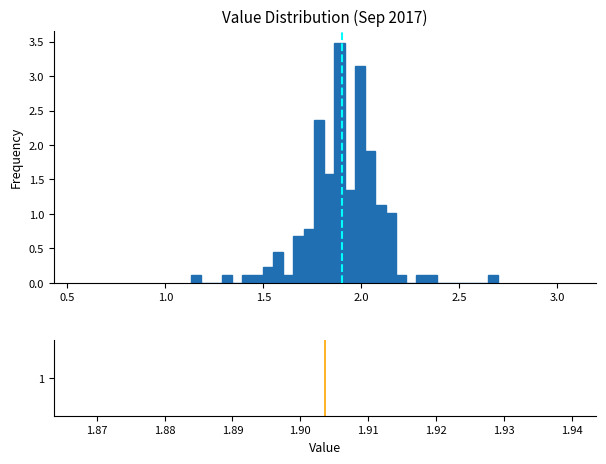

Read against the x-axis, roughly where is the centre of the tallest bar?

1.90